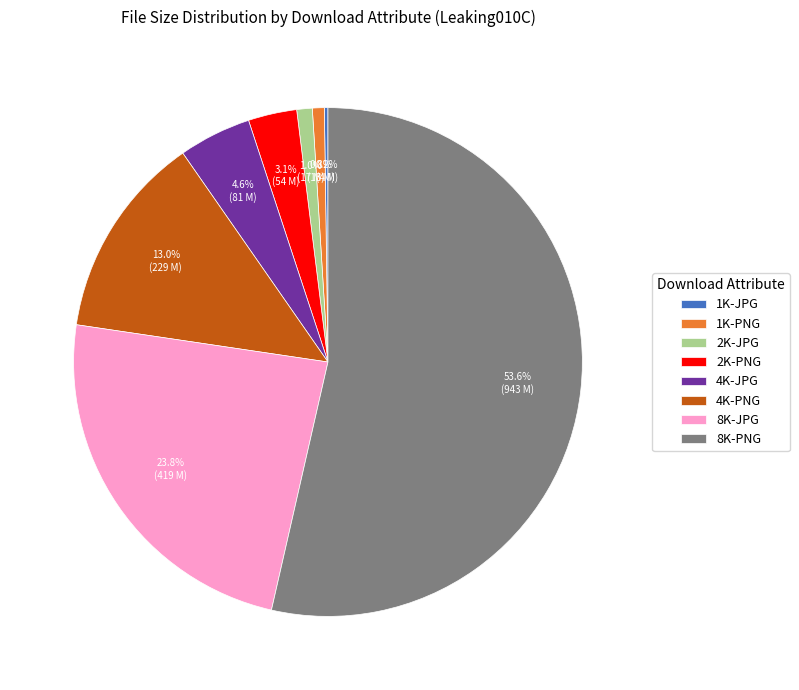

To the nearest percent, what portion does 2K-PNG represent?

3%